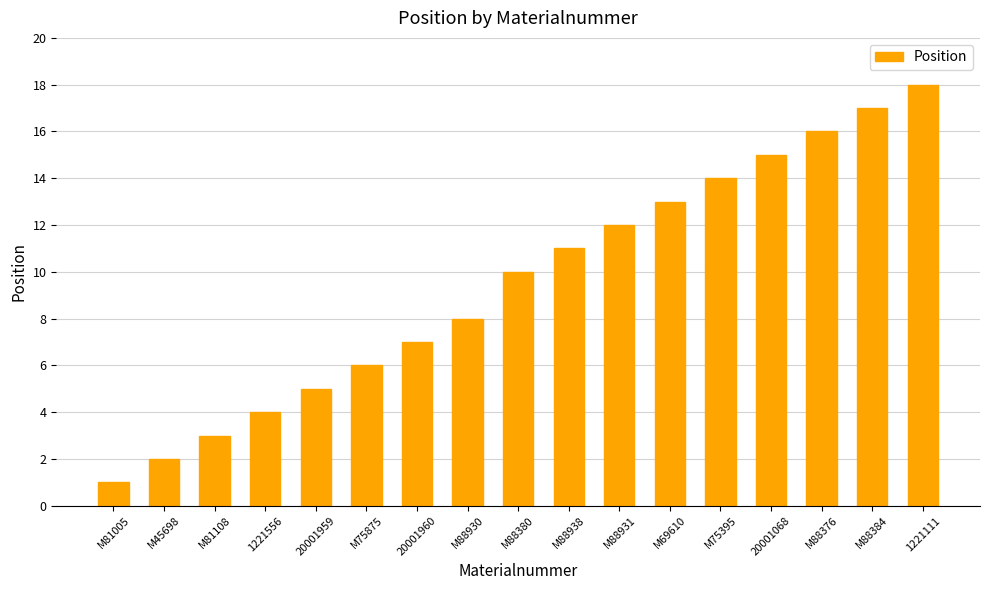

What is the approximate value at M69610?

13